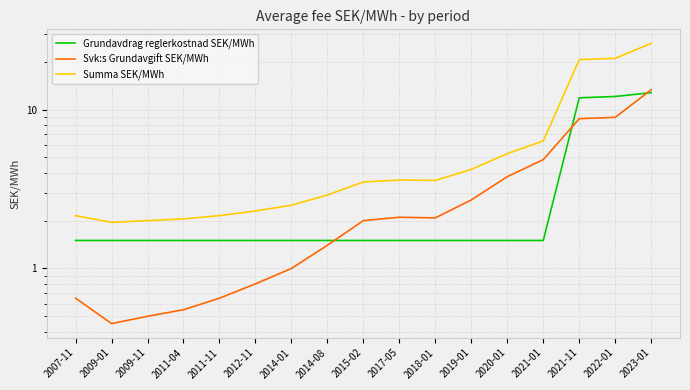

What value does the Svk:s Grundavgift SEK/MWh series have at 2017-05?

2.1